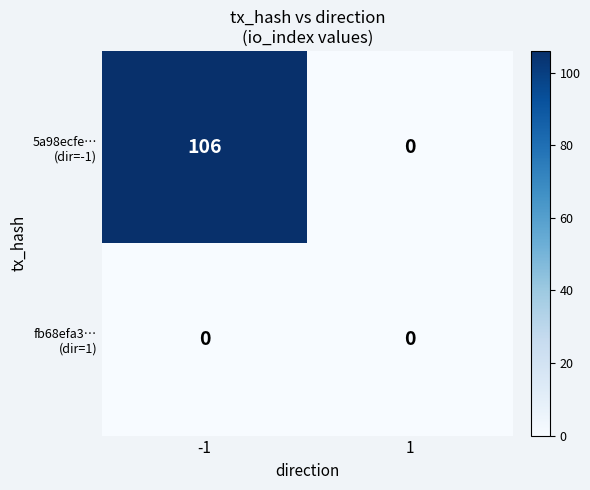

What is the difference between the highest and lowest values at -1?

106